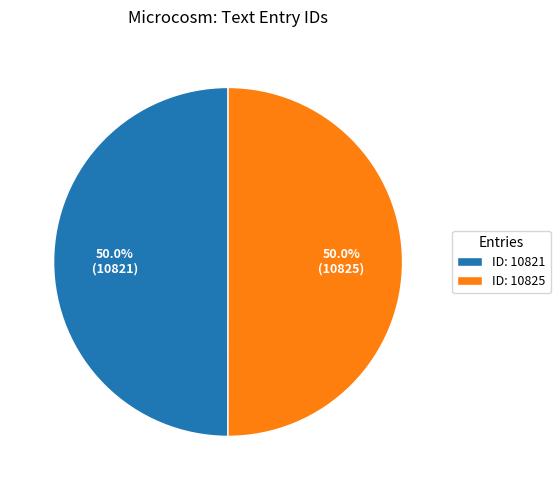

How many segments does this pie chart have?

2